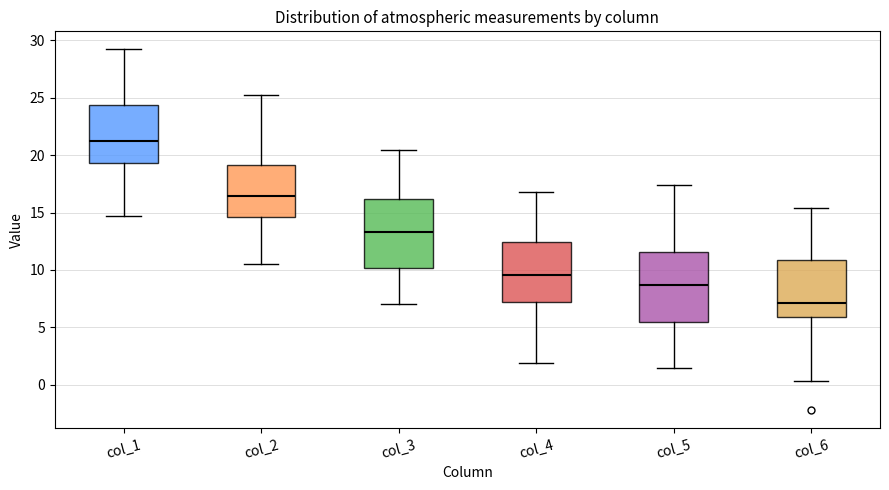

Which box's median line is the lowest?

col_6